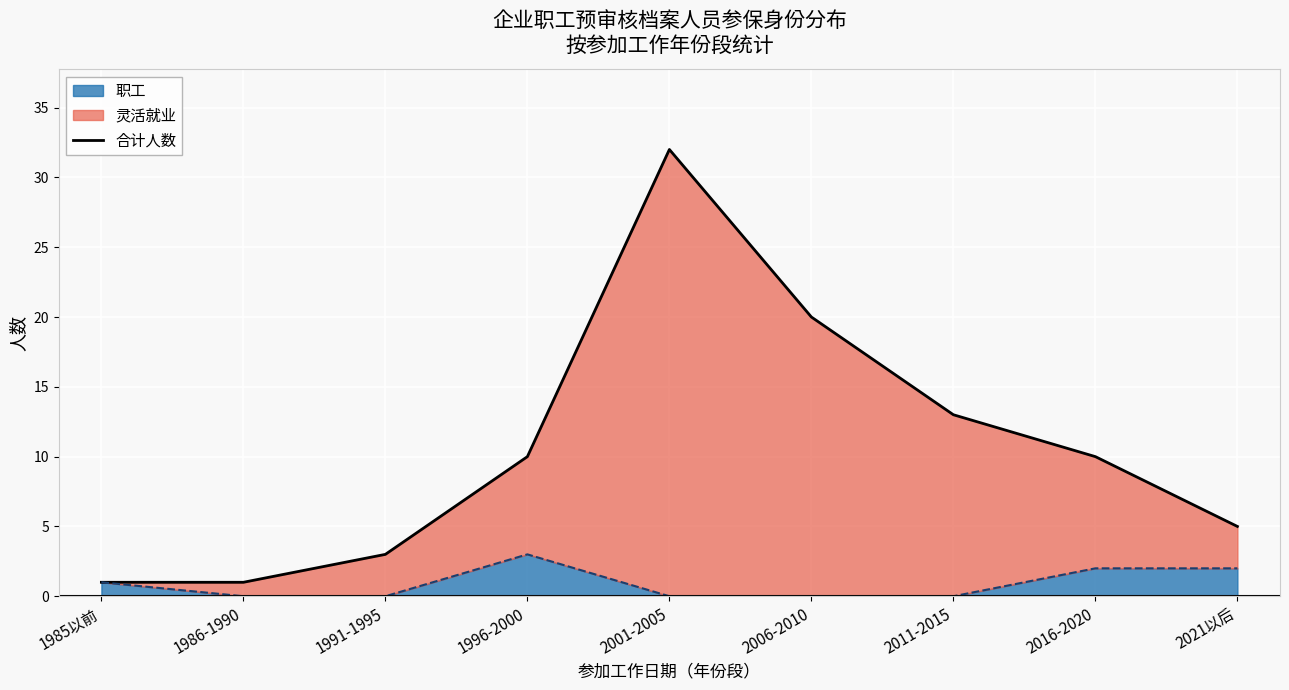

True or false: the data shows 13 at 2001-2005.

False